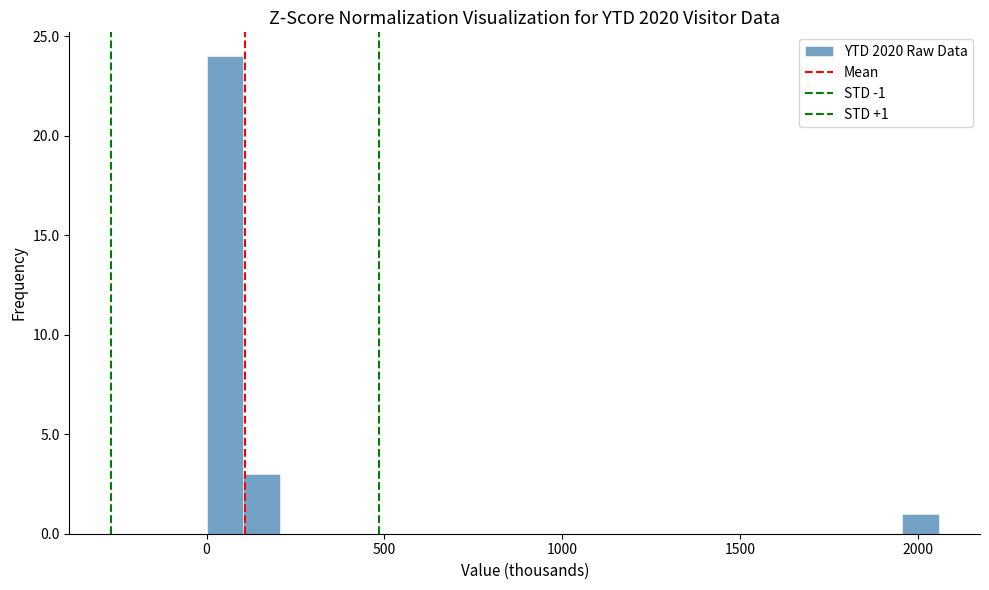

Read against the x-axis, roughly where is the centre of the tallest bar?

50